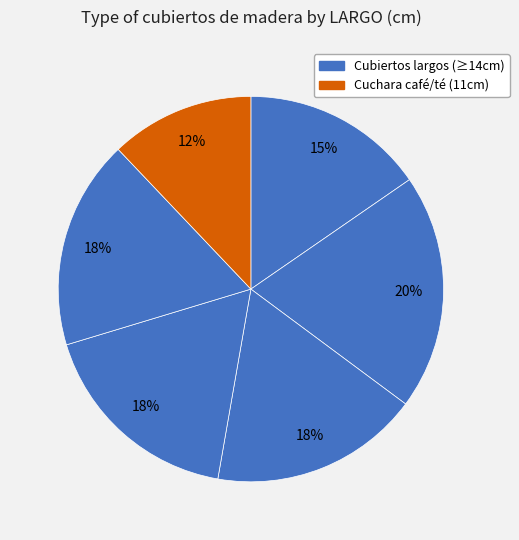

Is there any slice that represents more than half of the pie?

No